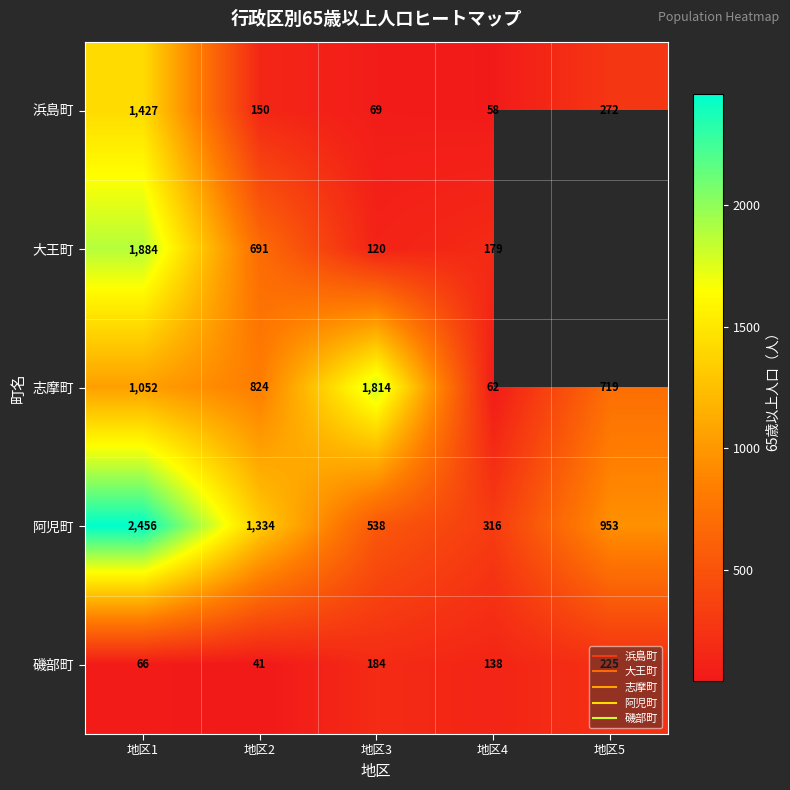

Where does the 浜島町 series first go above 150?

地区1